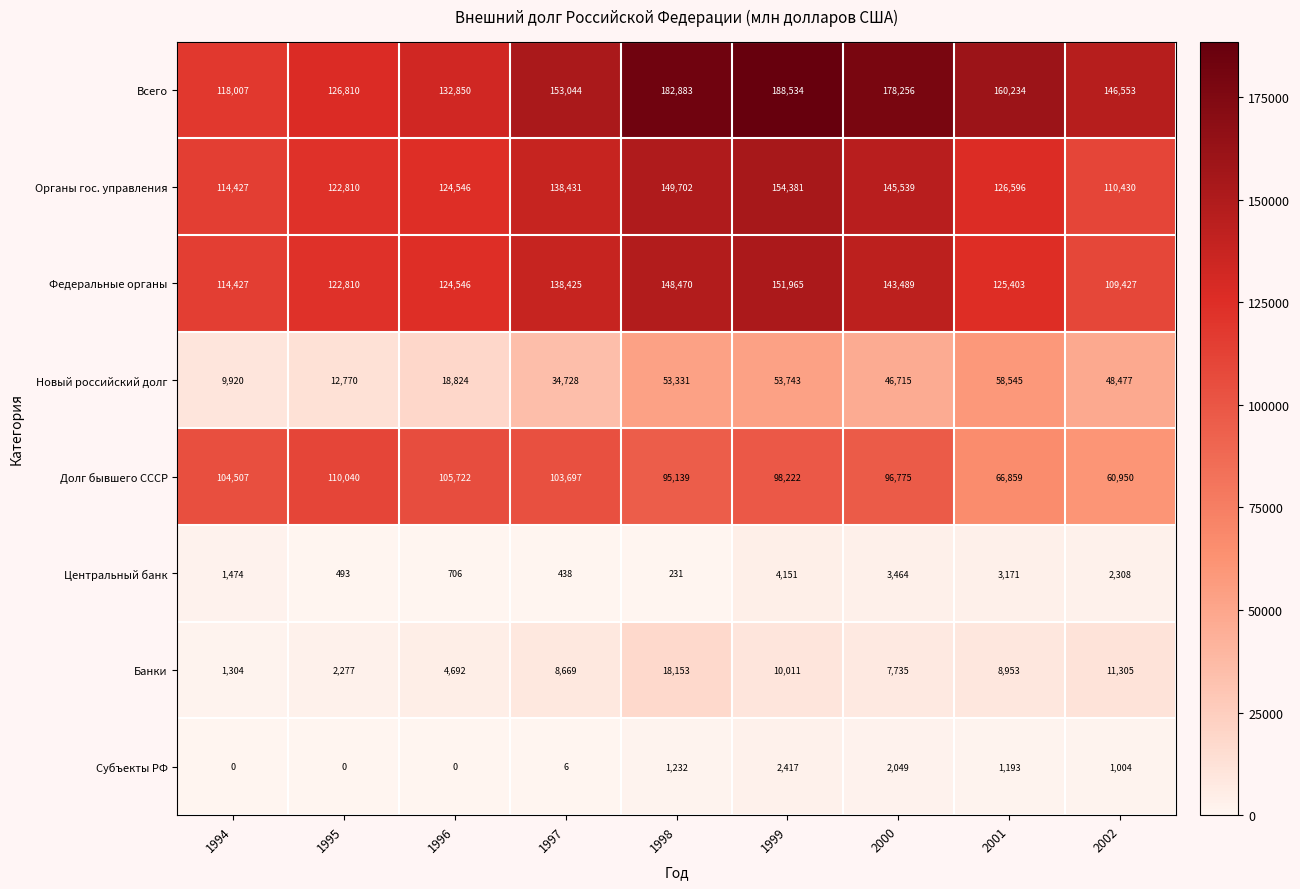

At which category is the sum across all series the highest?

1999